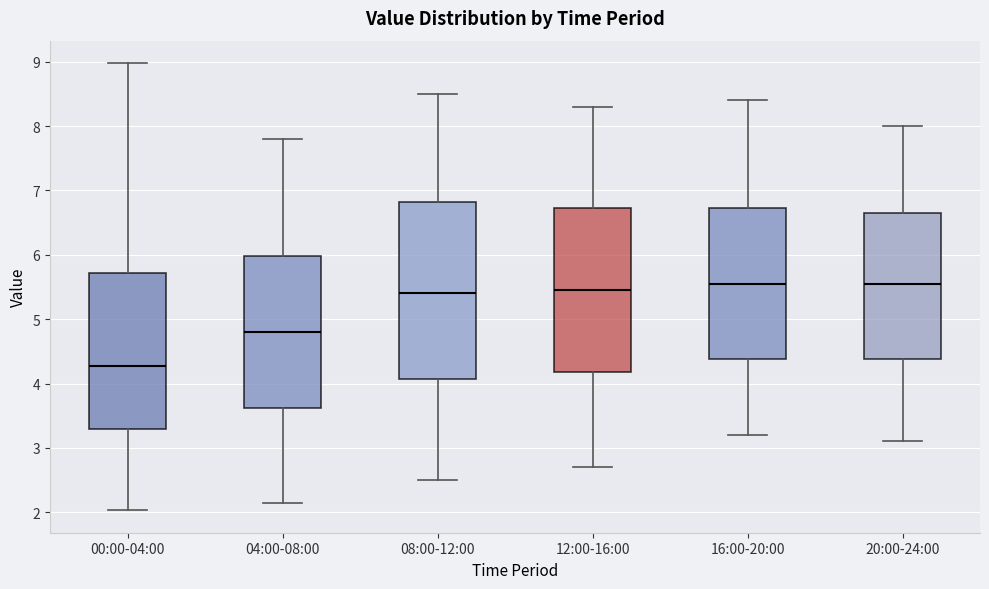

Where is the upper edge of the box for 04:00-08:00 on the y-axis? The values are not printed on the chart, so give them approximately, as read against the axis.

6.0